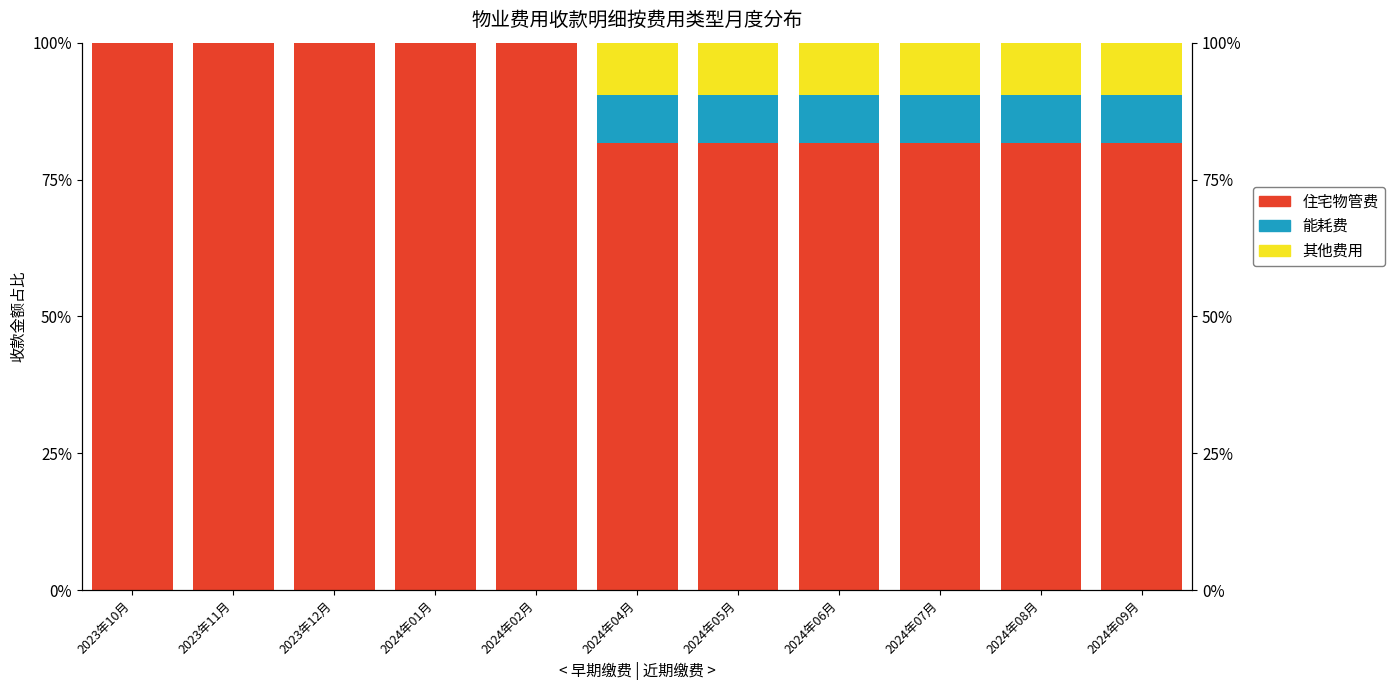

List the series in order of their peak value, lowest first.

能耗费, 其他费用, 住宅物管费